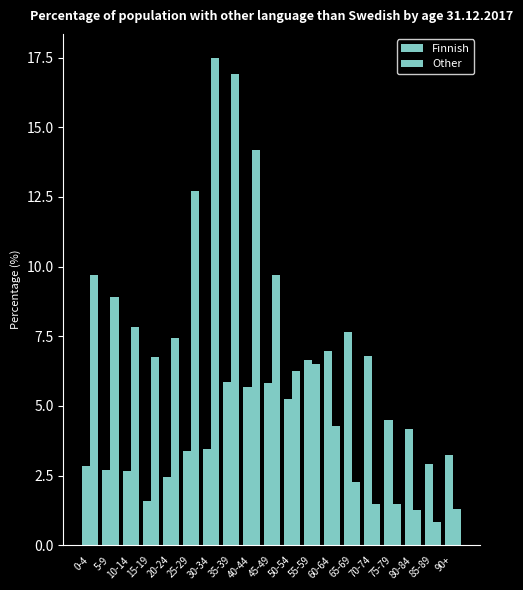

What is the sum of the Other values at 20-24 and 40-44?

21.6